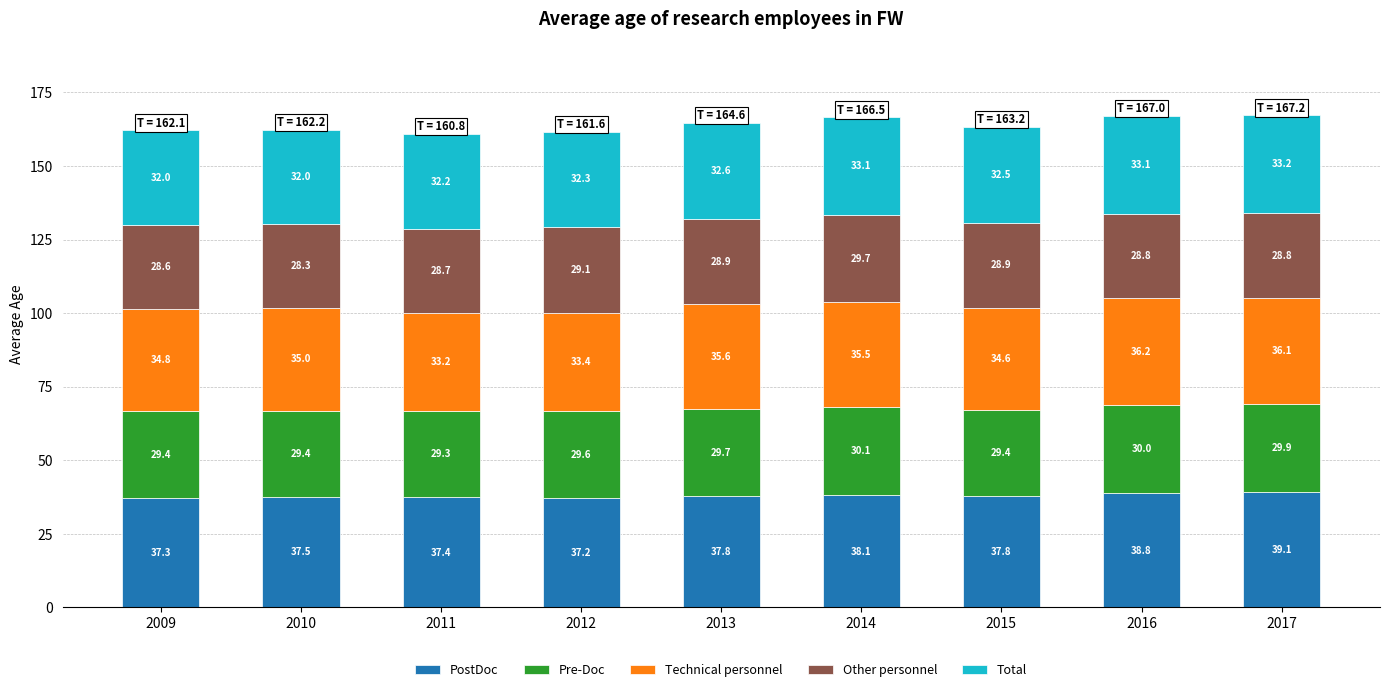

At which category is the sum across all series the highest?

2017